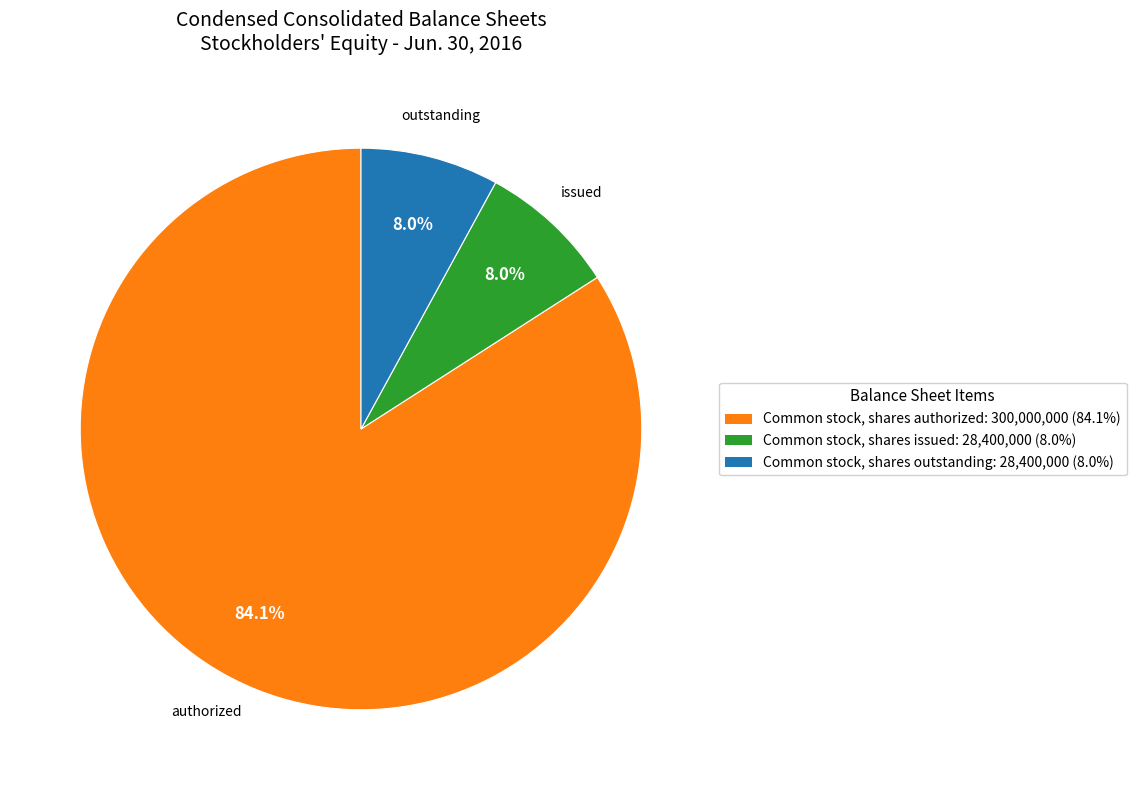

How many segments does this pie chart have?

3